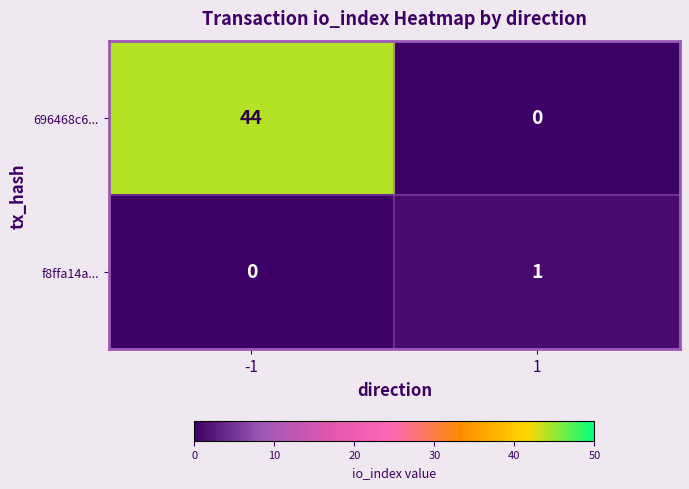

Which series changed the most between -1 and 1?

696468c6...